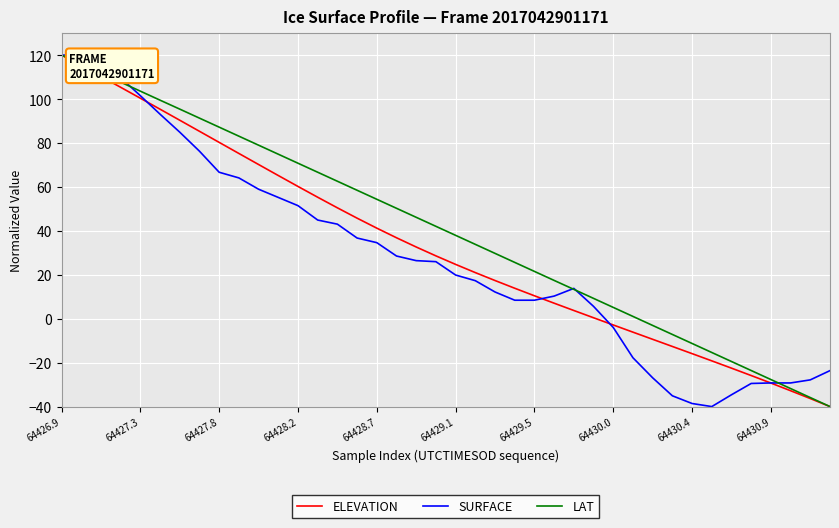

Count the number of data series in this chart.

3